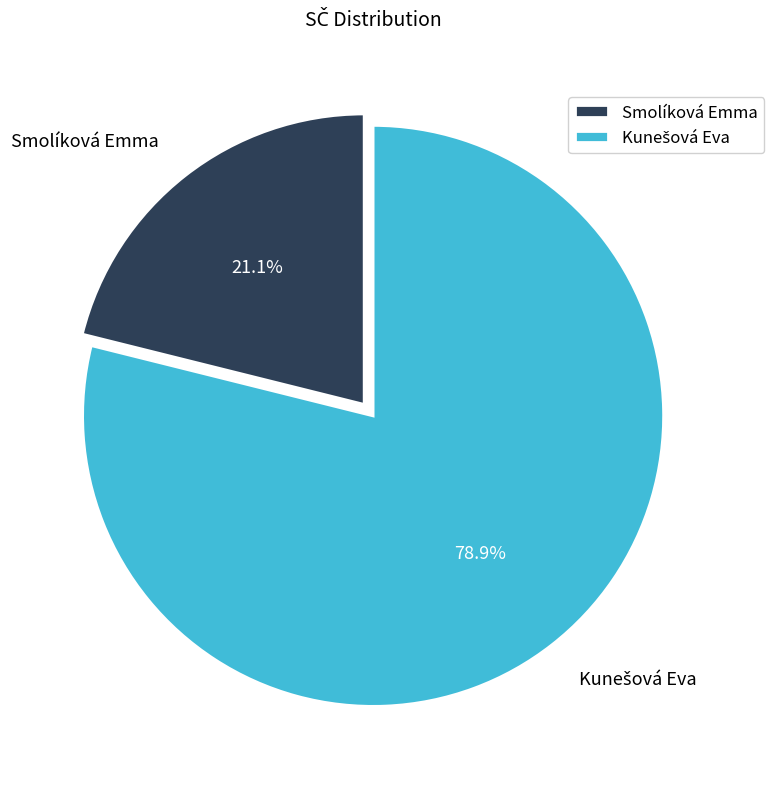

Is there any slice that represents more than half of the pie?

Yes